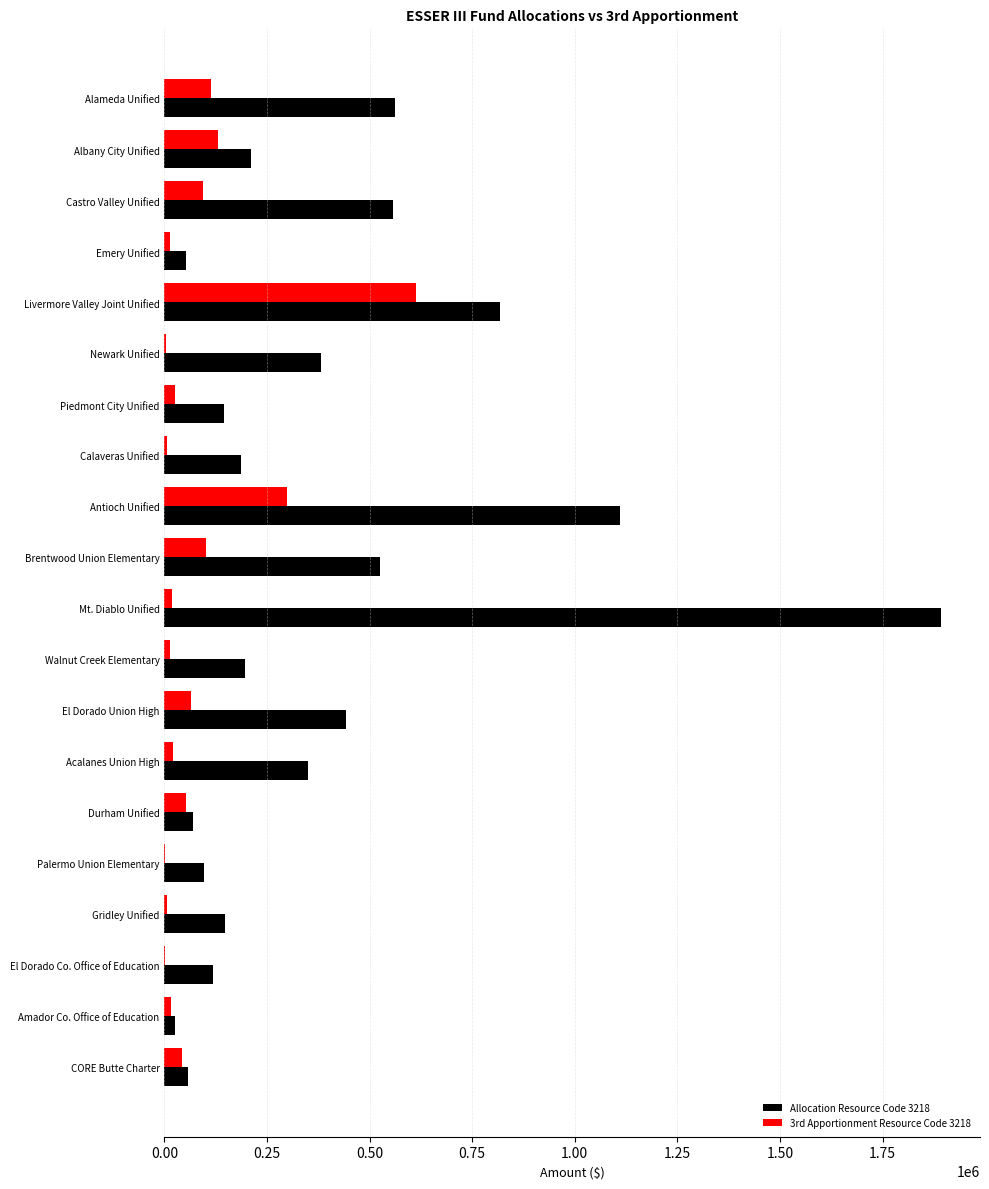

Which category has the highest value across all series?

Mt. Diablo Unified